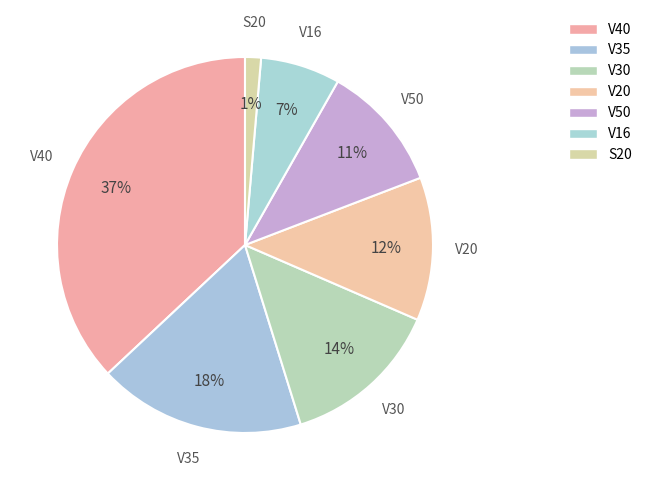

What is the smallest slice in the pie chart?

S20